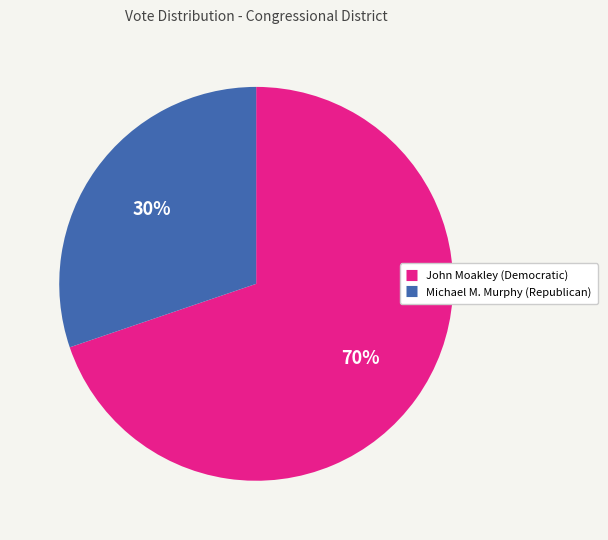

Is there any slice that represents more than half of the pie?

Yes